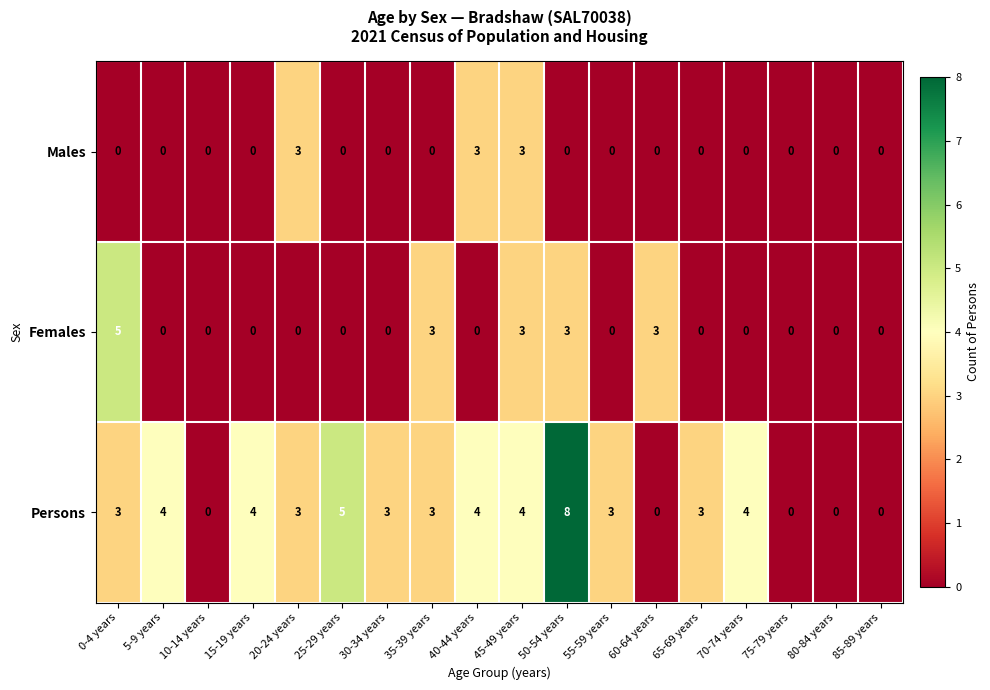

List the series in order of their peak value, highest first.

Persons, Females, Males